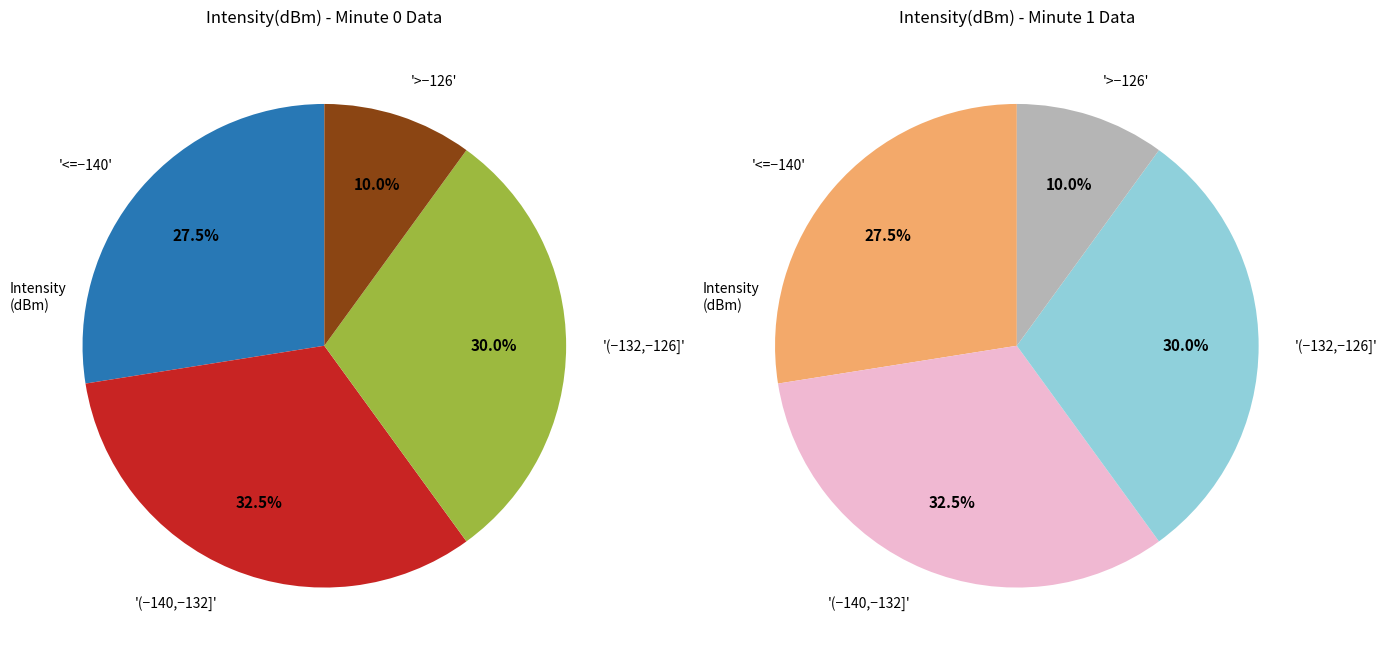

Do Minute 3 and Minute 1 together represent more than half of the pie?

No